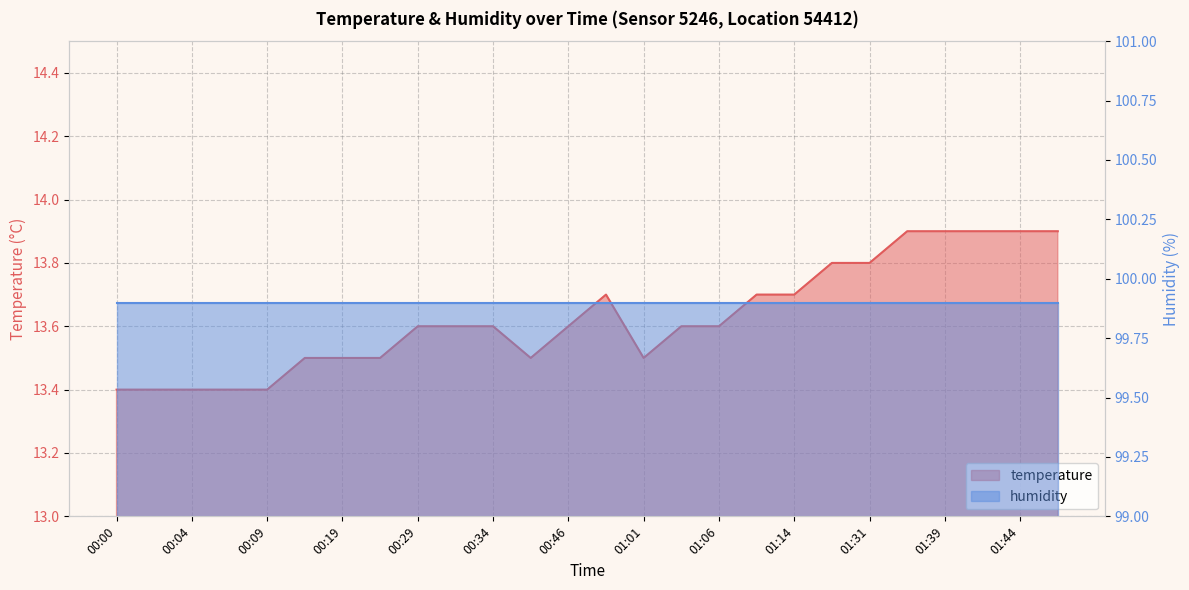

Reading left to right, what are all the values shown in this chart?

13.4	13.4	13.4	13.4	13.4	13.5	13.5	13.5	13.6	13.6	13.6	13.5	13.6	13.7	13.5	13.6	13.6	13.7	13.7	13.8	13.8	13.9	13.9	13.9	13.9	13.9